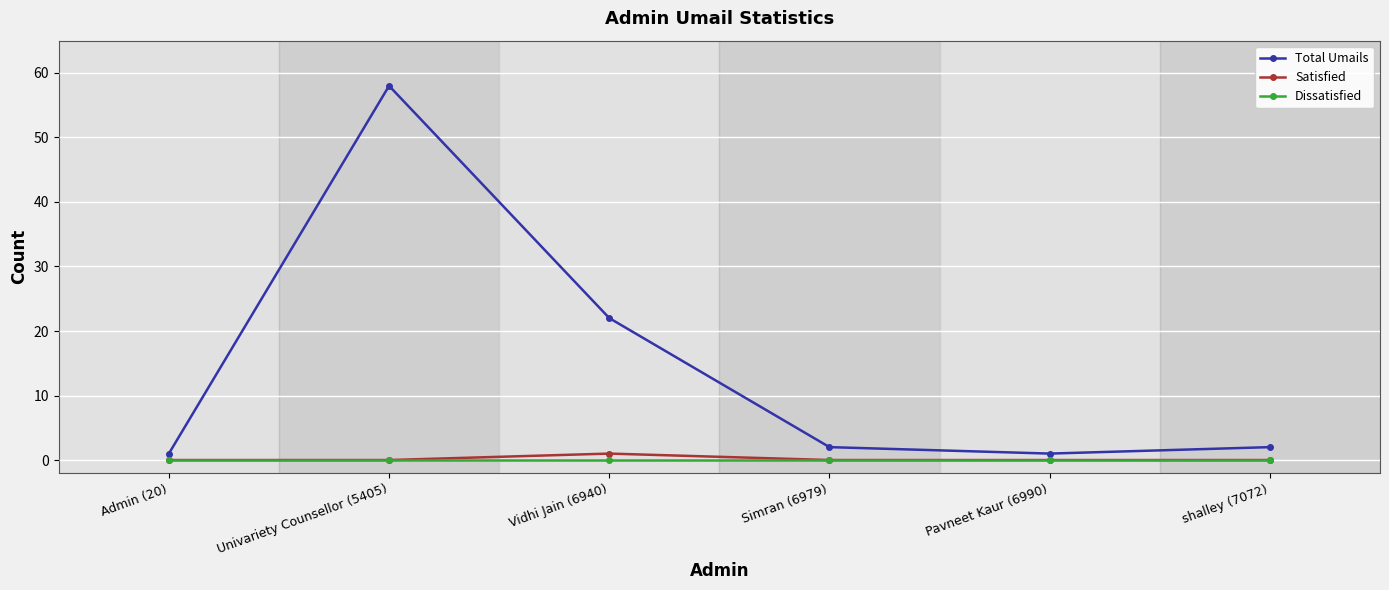

At which category does the chart reach its peak across all series?

Univariety Counsellor (5405)